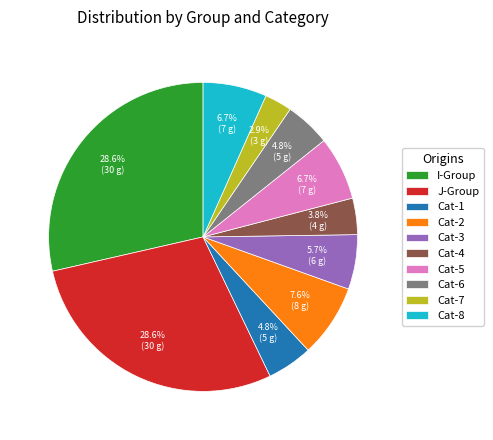

Count the number of slices in the pie.

10